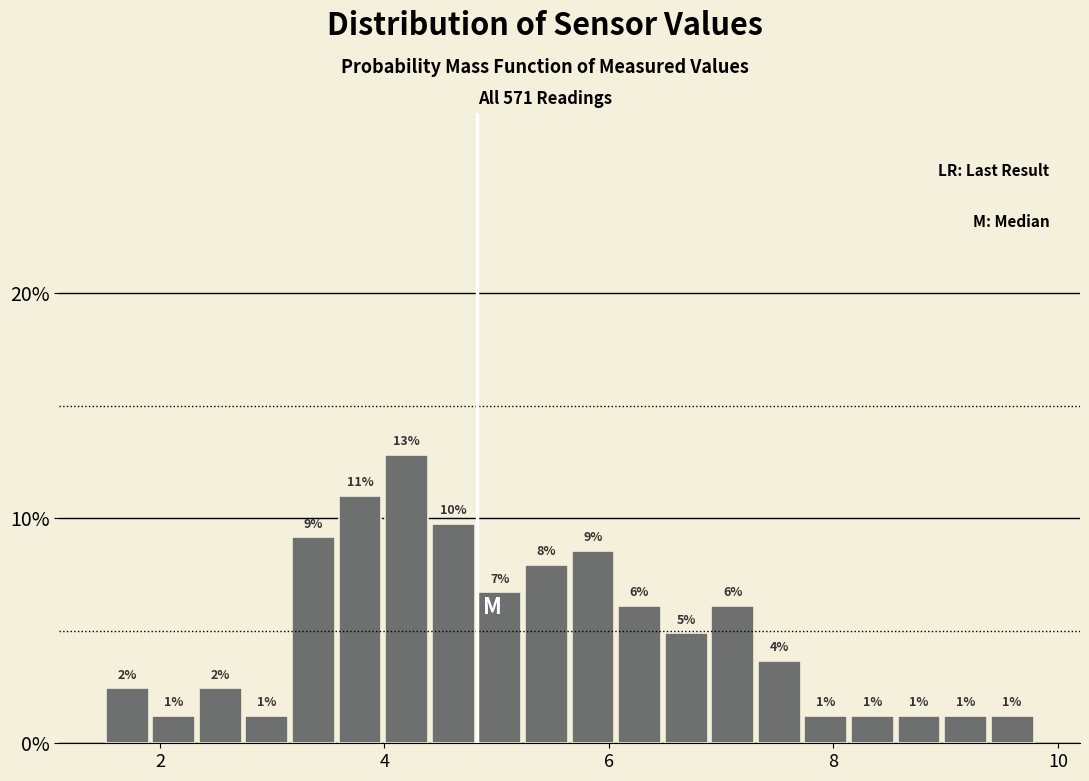

Read against the x-axis, roughly where is the centre of the tallest bar?

4.2